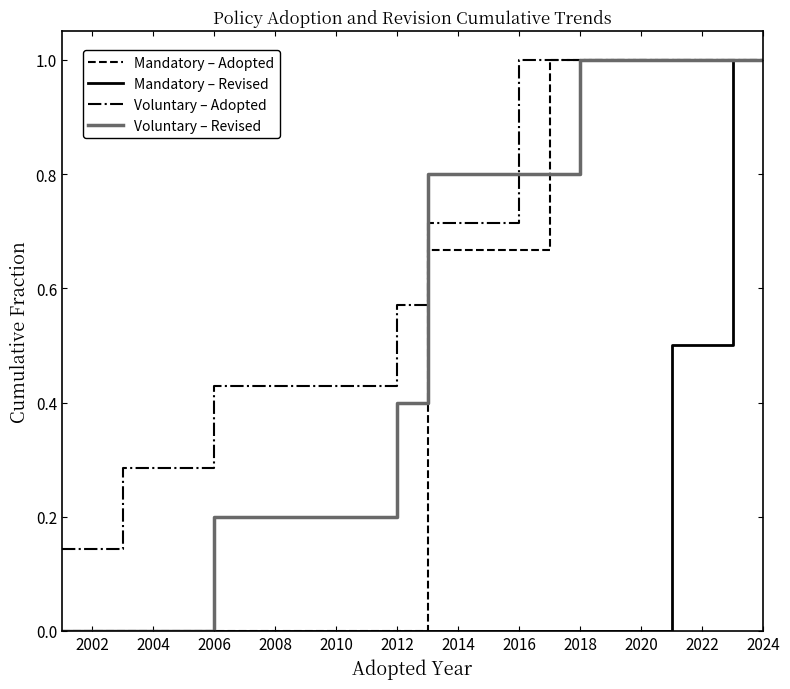

Does the chart display data point markers on the line(s)?

No